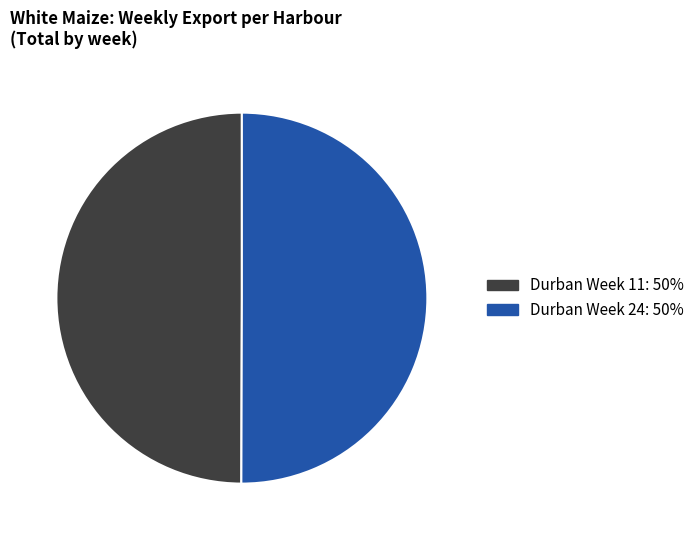

Which slice is the largest?

Durban